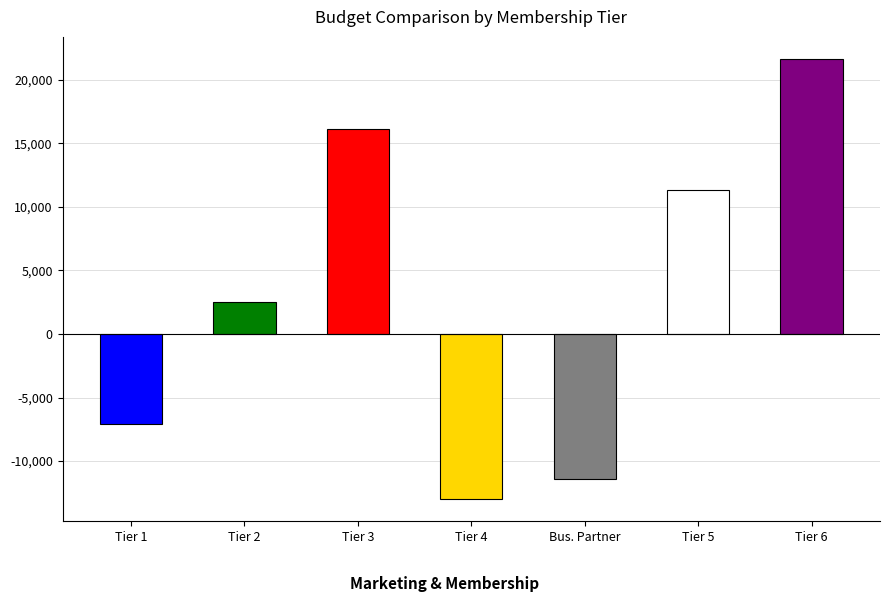

What is the change in value from Tier 2 to Bus. Partner?

-13925